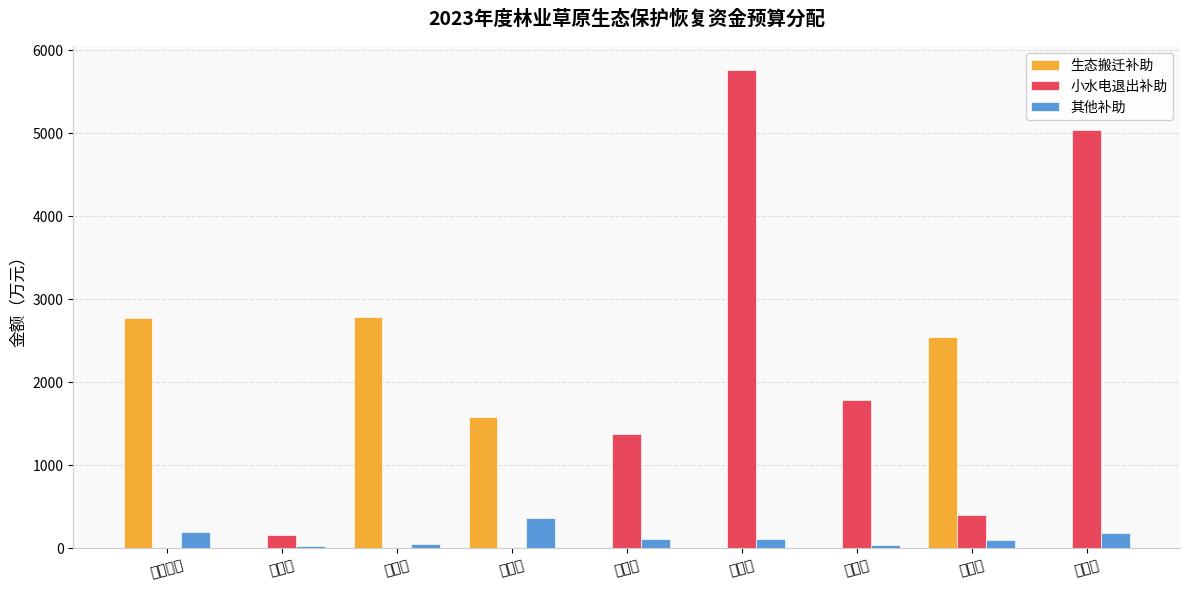

At which category is the sum across all series the highest?

乐东县